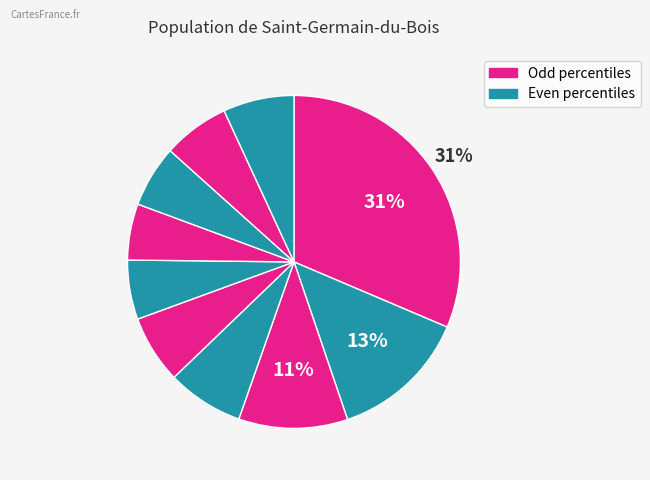

Count the number of slices in the pie.

10